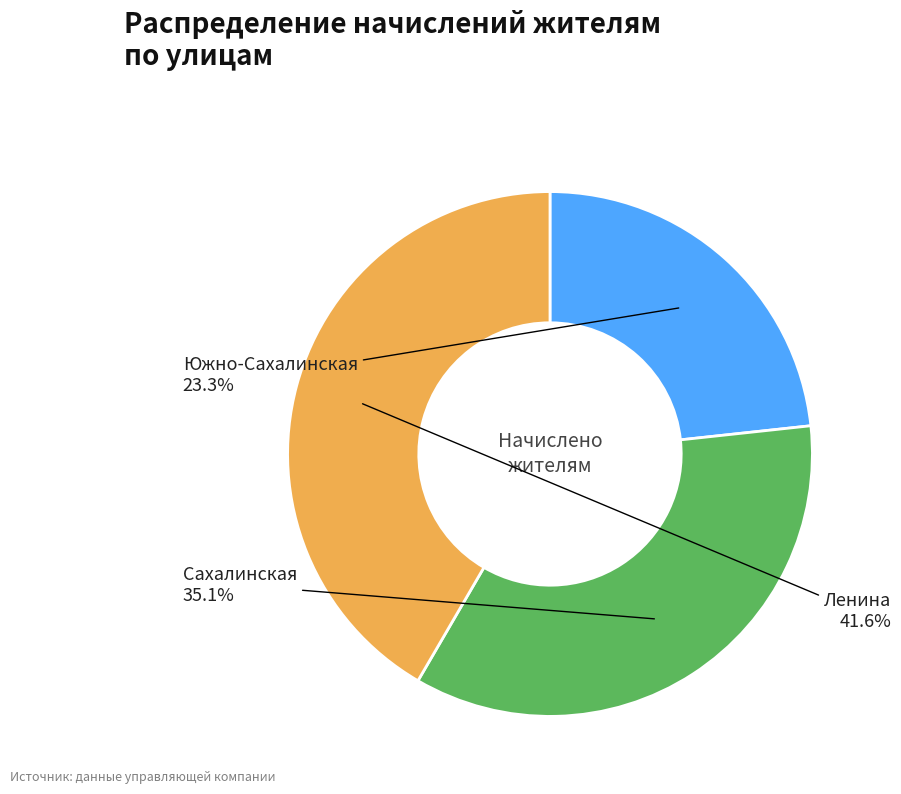

Is there a majority slice in this chart?

No